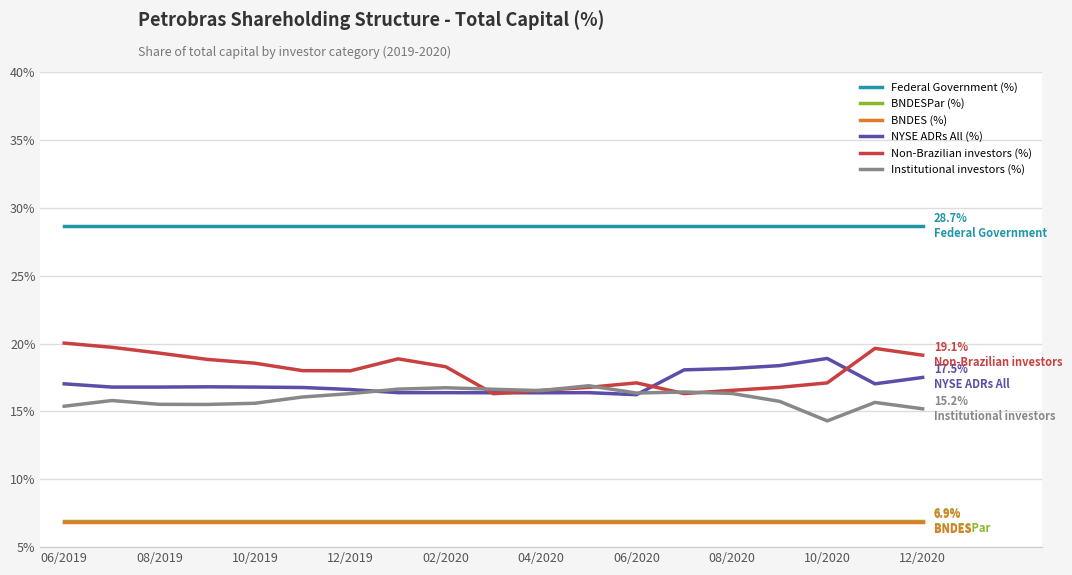

Which series has the largest range (max minus min)?

Non-Brazilian investors (%)